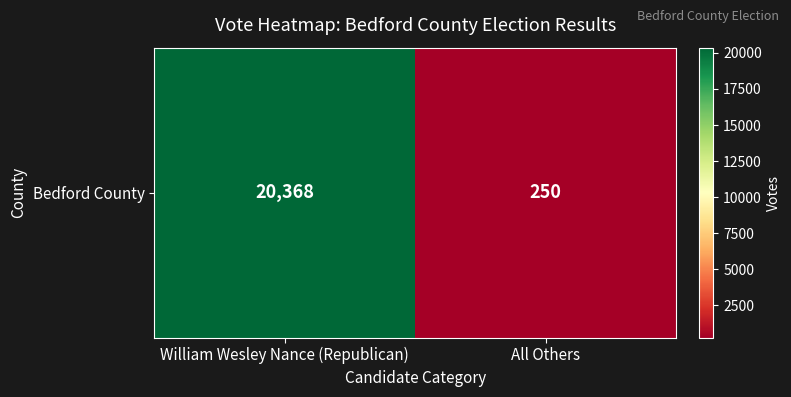

Count the number of categories in the chart.

2